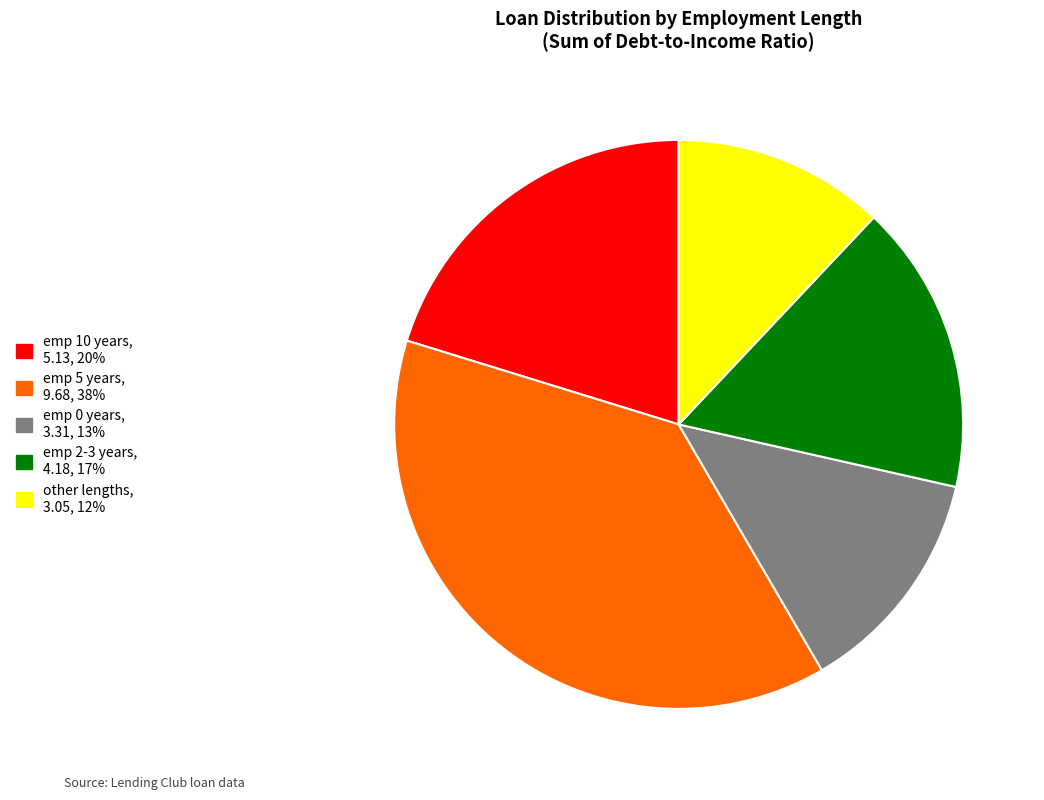

Is there a majority slice in this chart?

No